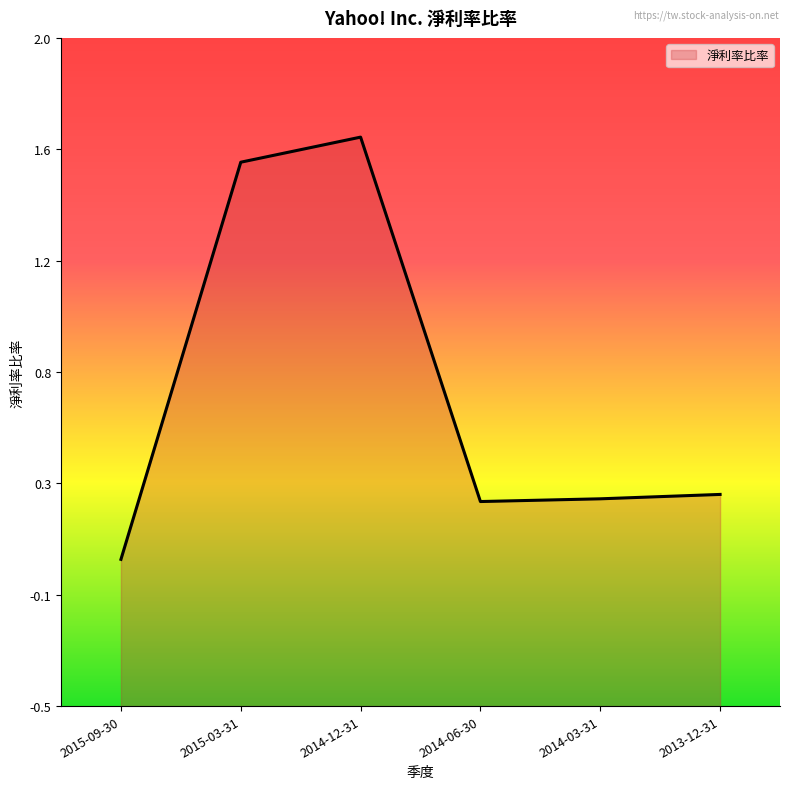

What is the label of the 2nd point from the left?

2015-03-31